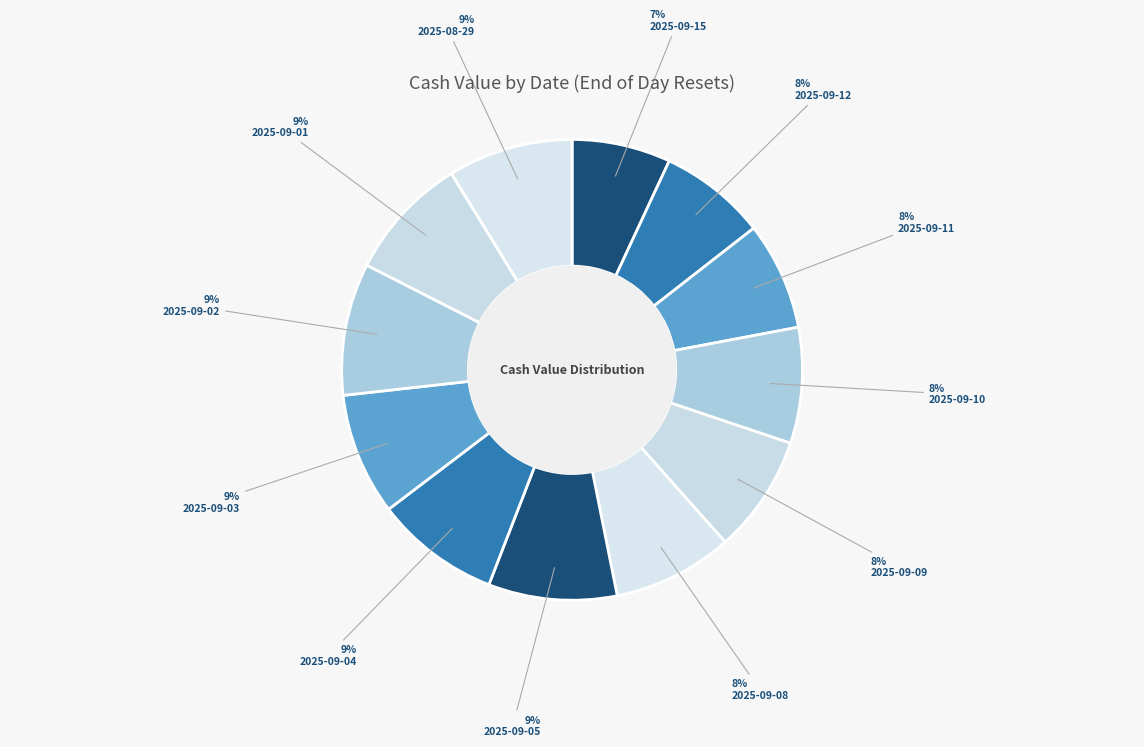

What percentage is the 2025-09-10 slice, to the nearest percent?

8%